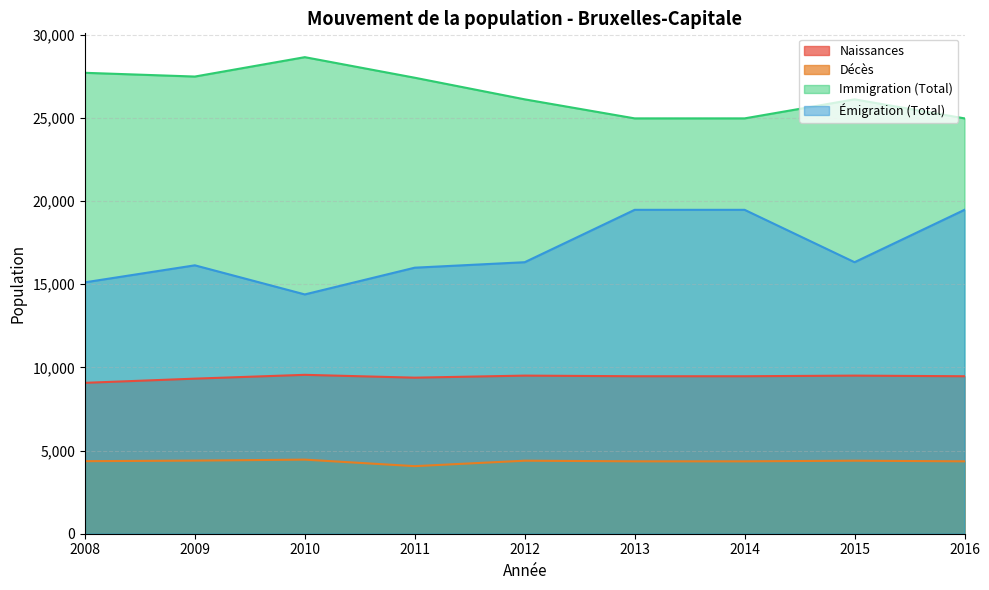

What is the difference between the maximum and minimum values in the Émigration (Total) series?

5084